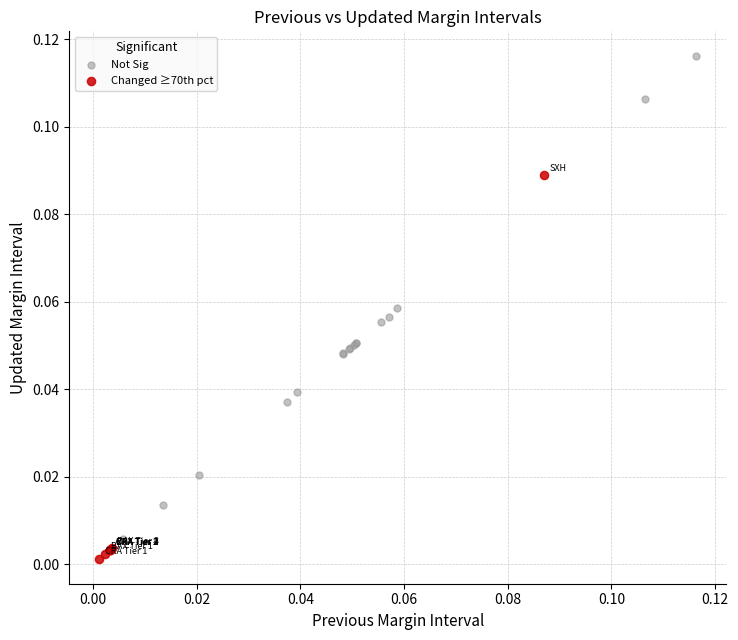

Which series reaches the maximum Y coordinate?

Not Sig